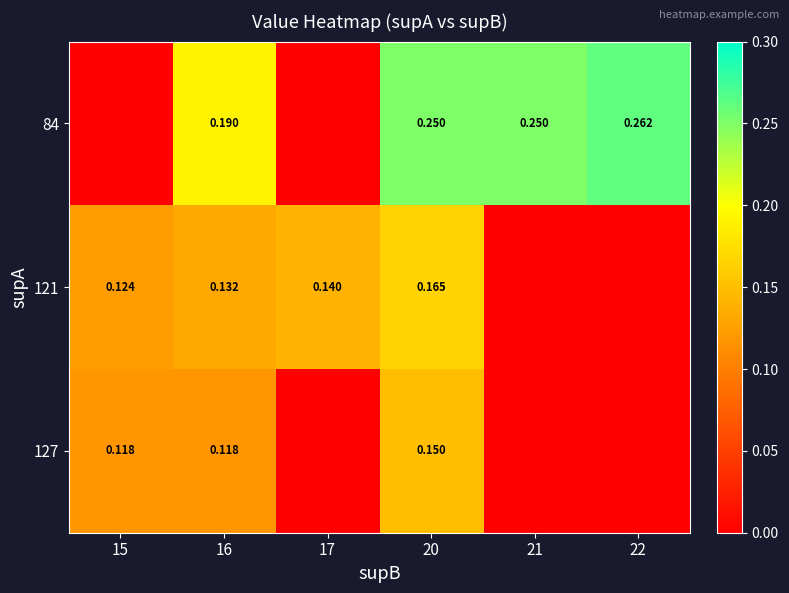

Is the value of 84 at 21 greater than the value of 127 at 16?

Yes